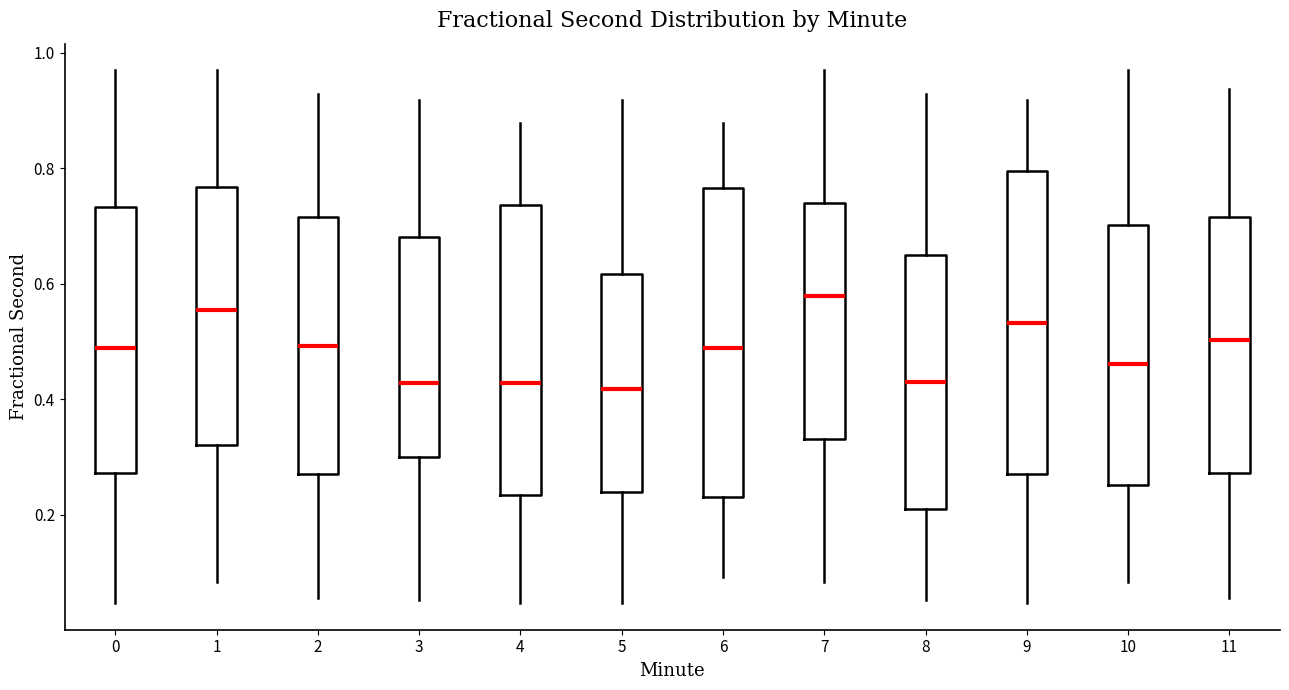

Which box's median line is the highest?

7